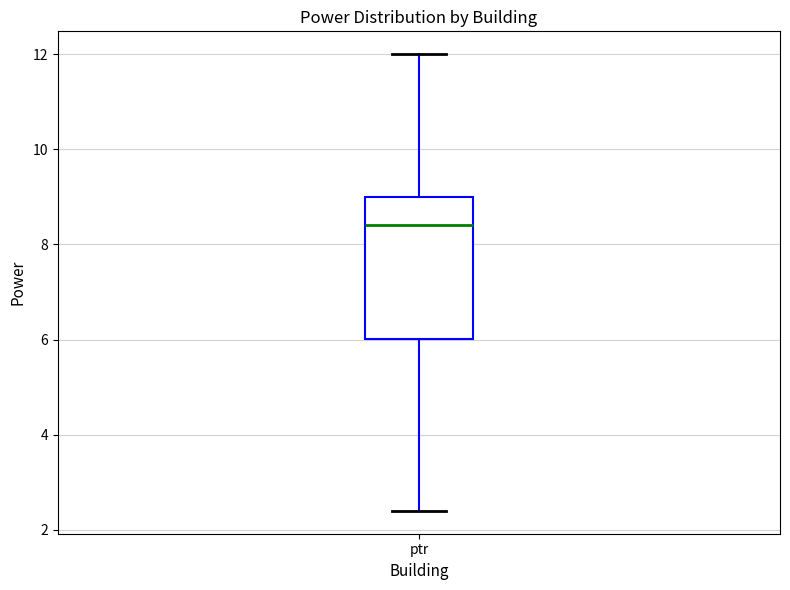

Transcribe this box plot: give where the median line is, the range the box spans, and where the two whiskers end, as read against the y-axis. The values are not printed on the chart, so give them approximately, as read against the axis.

median 8.4, box 6.0 to 9.0, whiskers 2.4 to 12.0